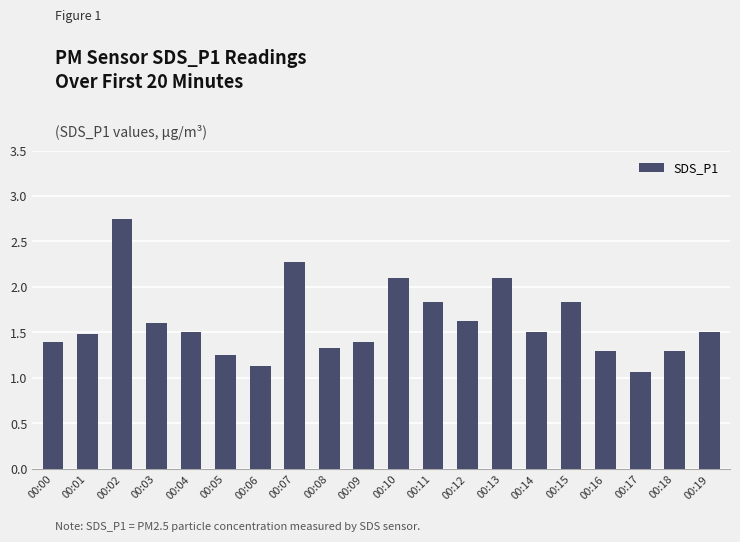

What is the value of the 10th bar from the left?

1.4